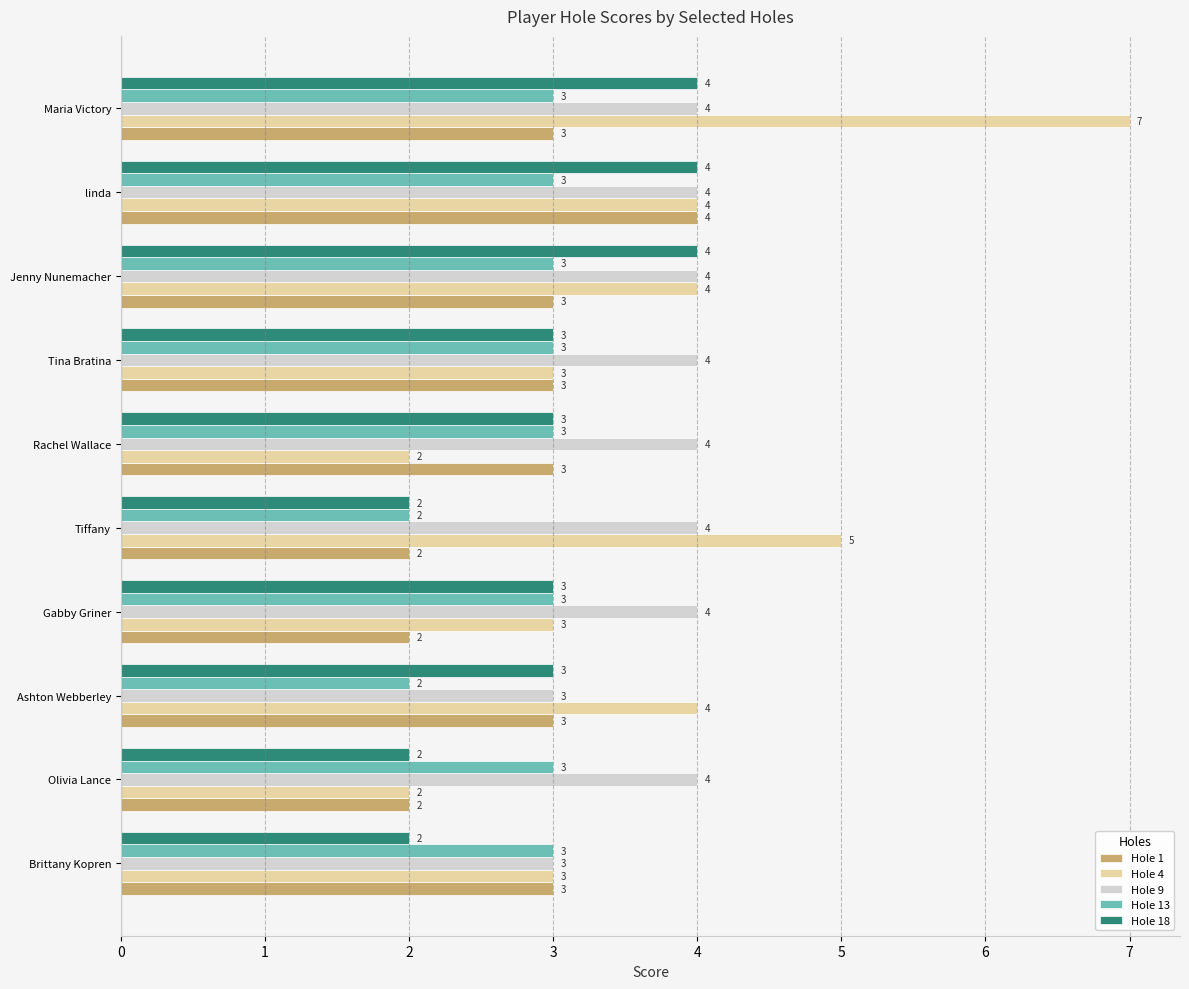

Which category has the highest value in the Hole 1 series?

linda